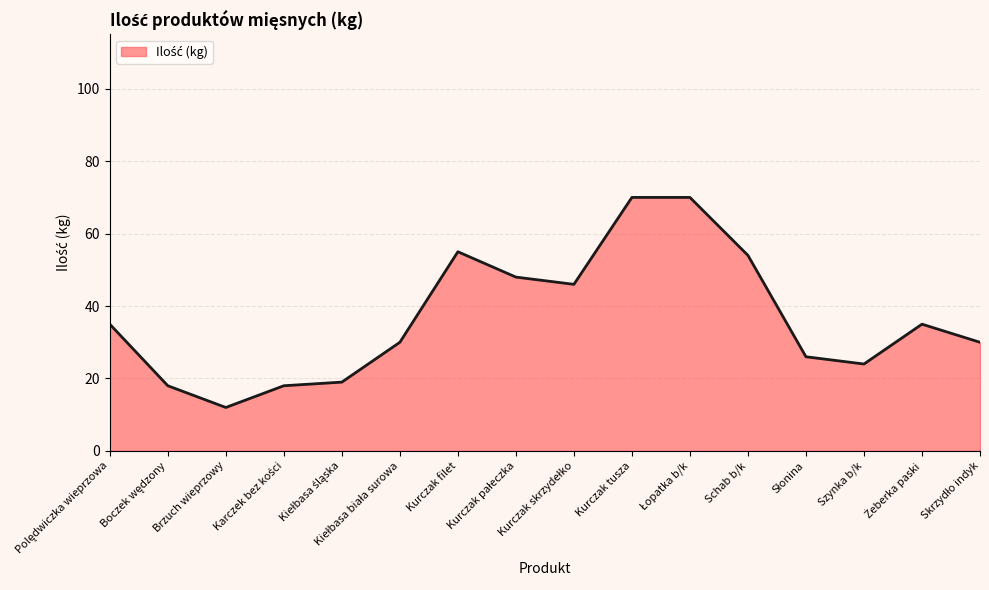

Count the number of data series in this chart.

1